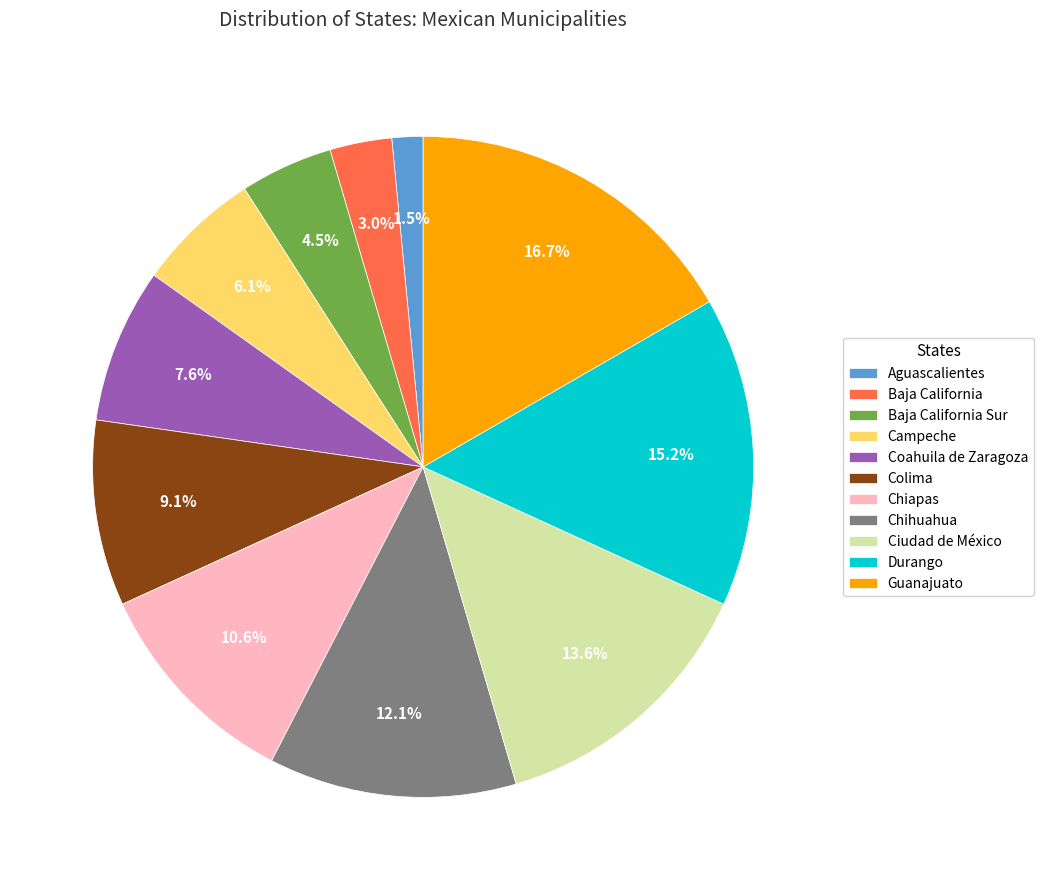

What percentage is the Durango slice, to the nearest percent?

15%